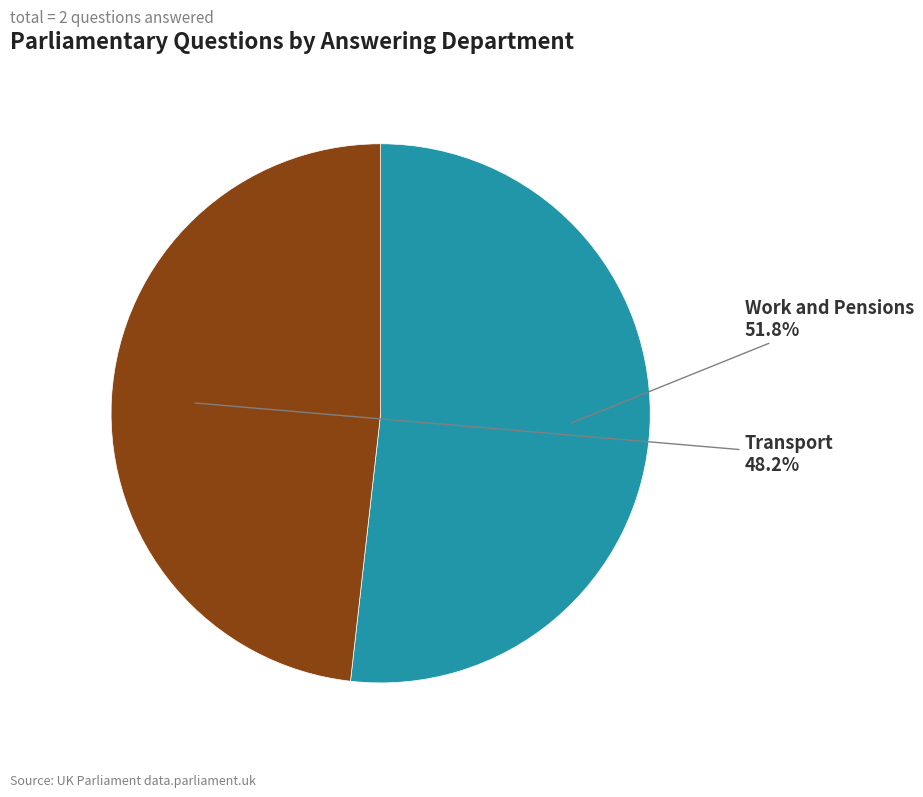

Rank the categories by value from highest to lowest.

Work and Pensions, Transport